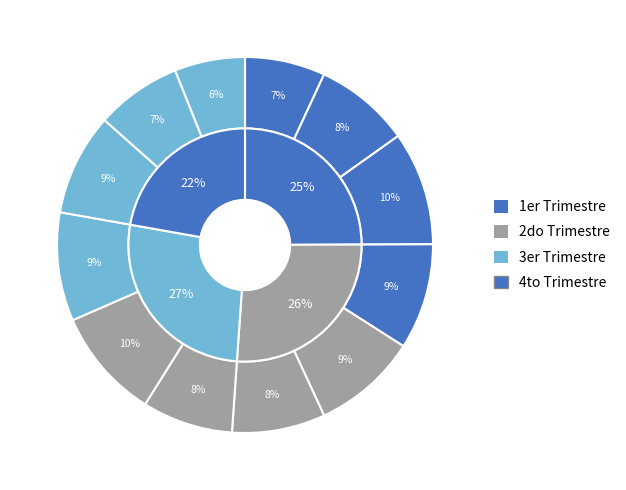

Does May-24 account for over 50% of the chart?

No